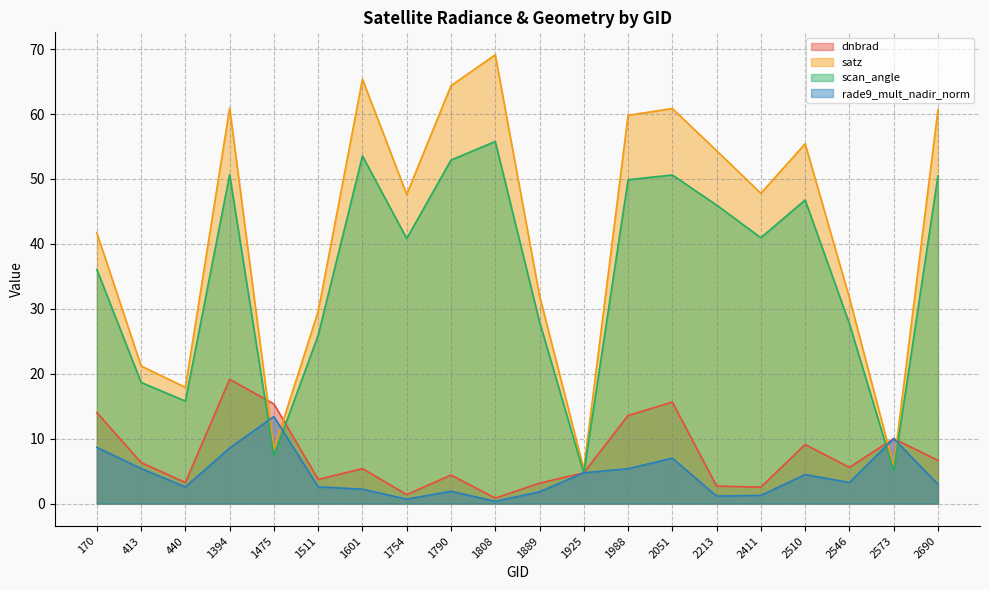

Which series has the largest total across all categories?

satz